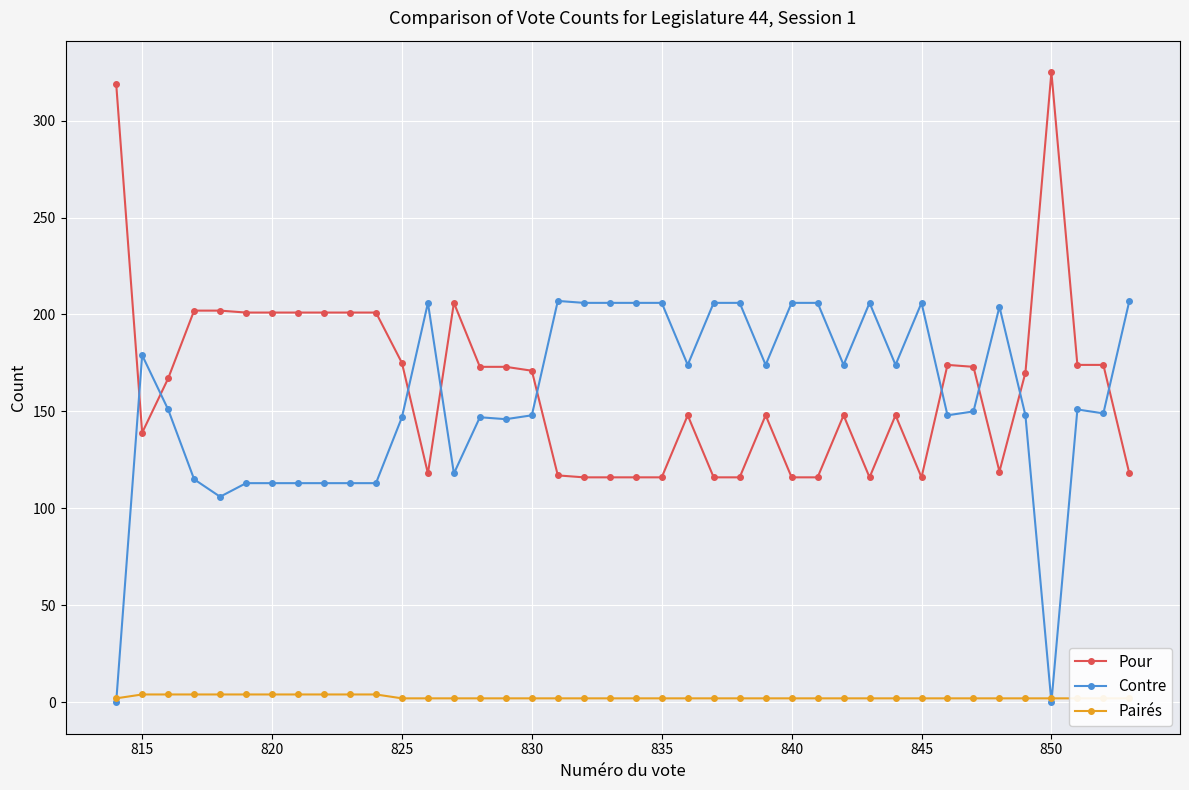

True or false: Pairés has more than 1 interior local peaks.

False